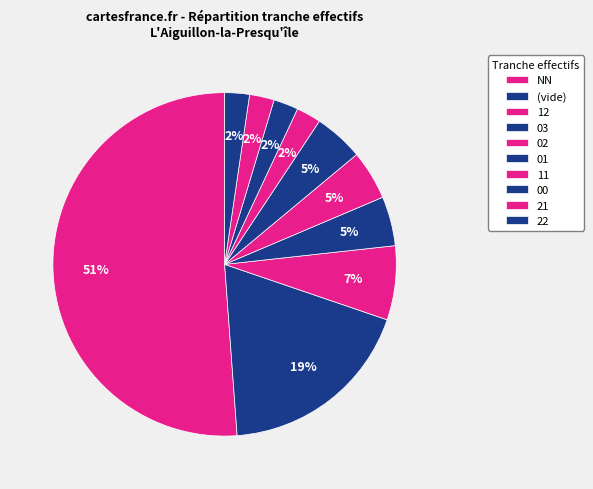

Rank the categories by value from highest to lowest.

NN, , 12, 03, 02, 01, 11, 00, 21, 22